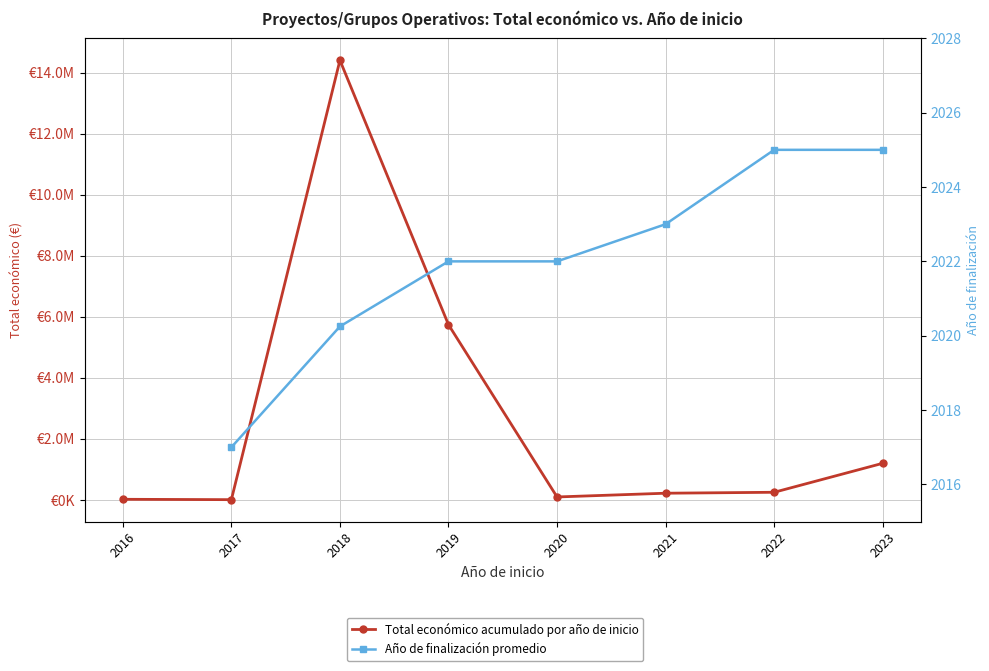

True or false: Total económico acumulado por año de inicio and Año de finalización promedio intersect in this chart.

False